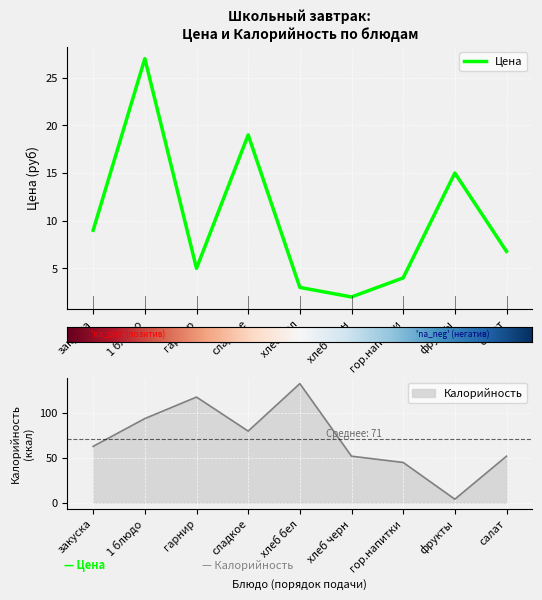

What is the lowest value of the Калорийность series?

4